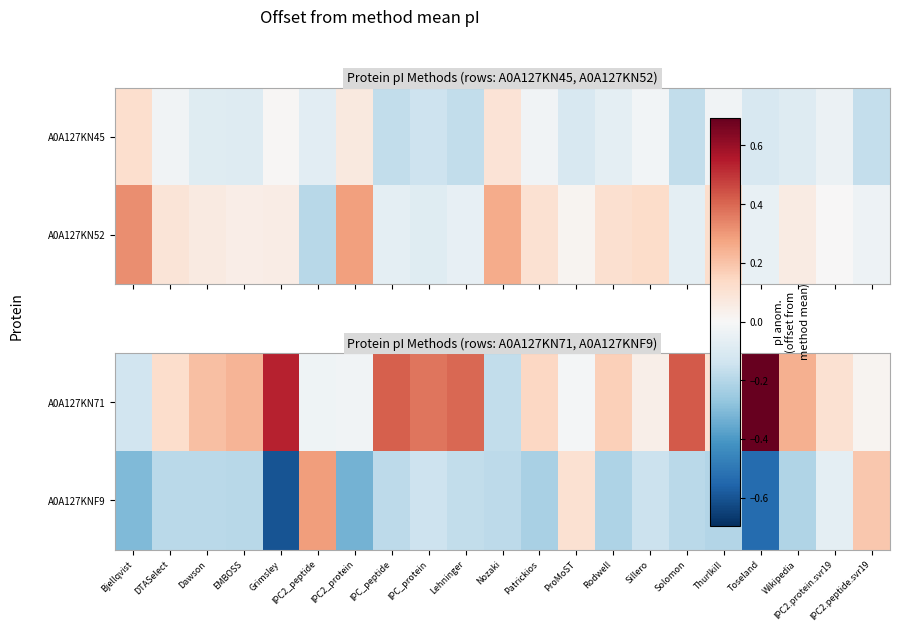

What is the average value of the A0A127KNF9 series?

-0.2